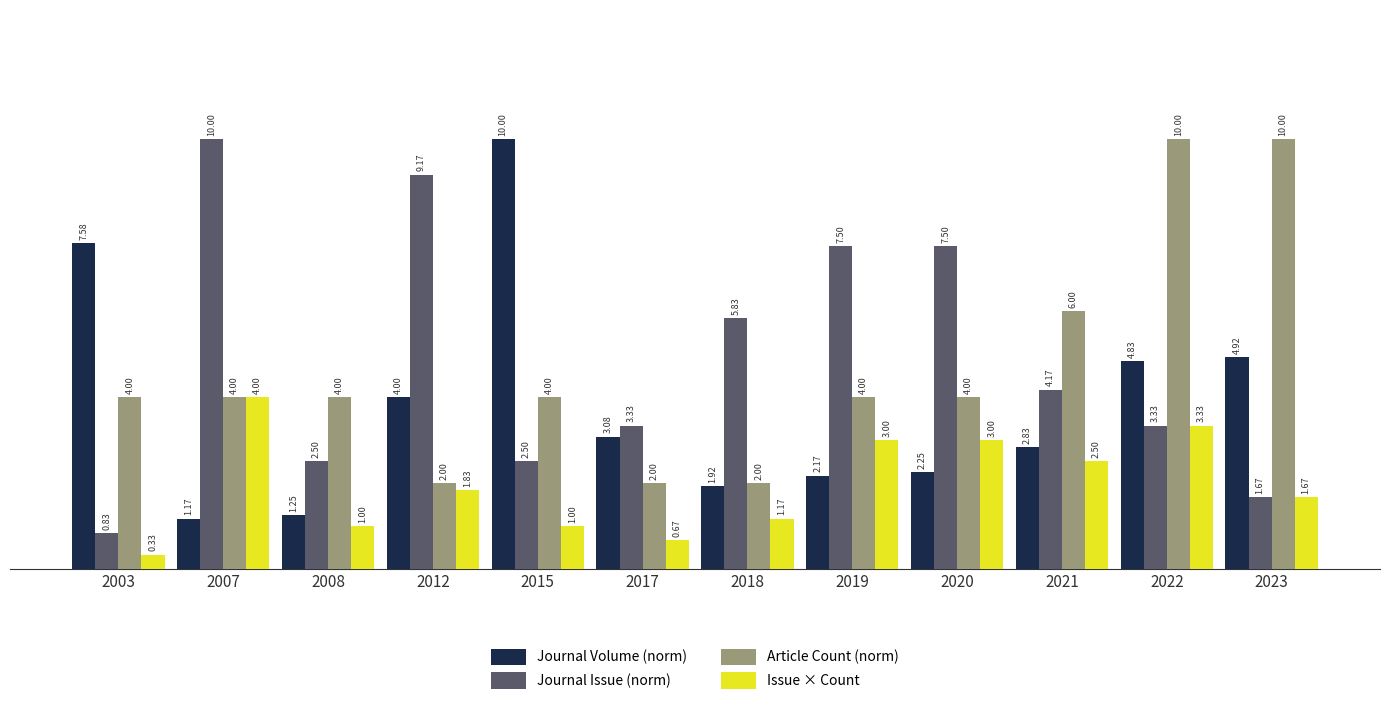

At which category is the sum across all series the highest?

2022